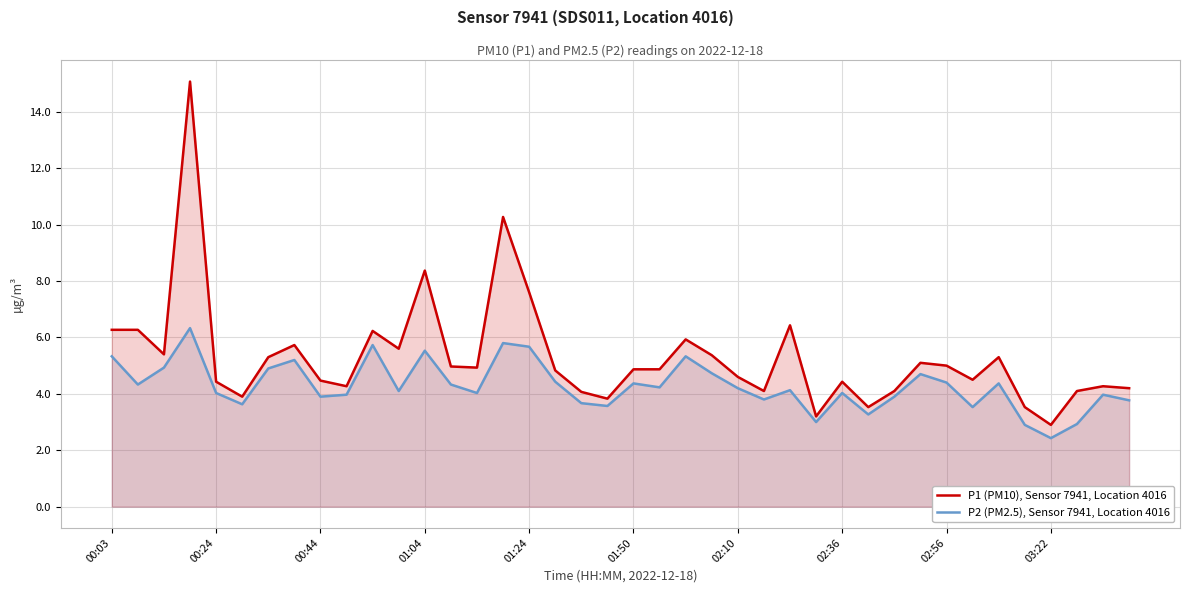

Rank the series by their average value, from lowest to highest.

P2 (PM2.5), Sensor 7941, Location 4016, P1 (PM10), Sensor 7941, Location 4016